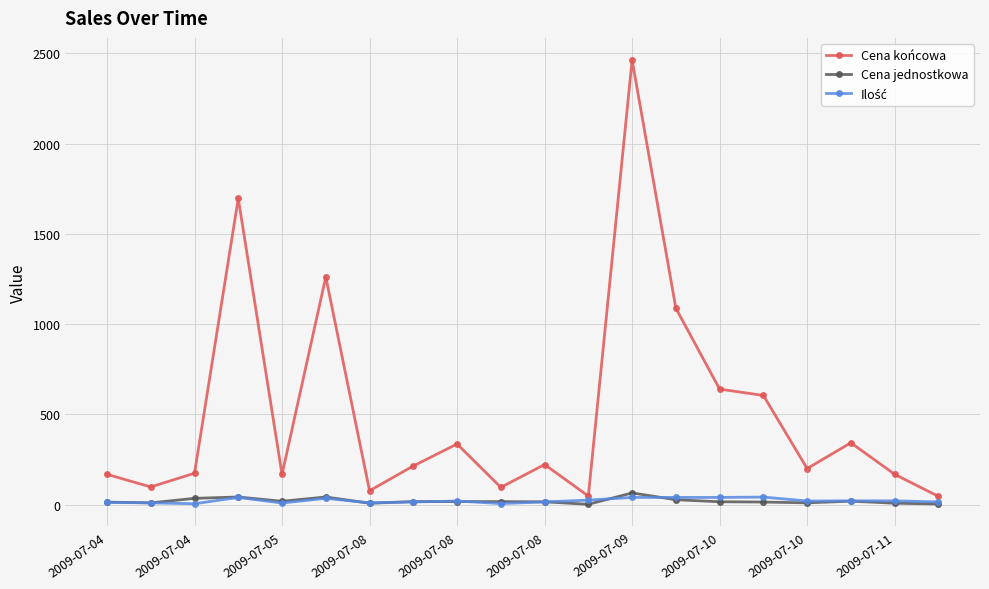

How many data points in Cena końcowa are less than 214?

10